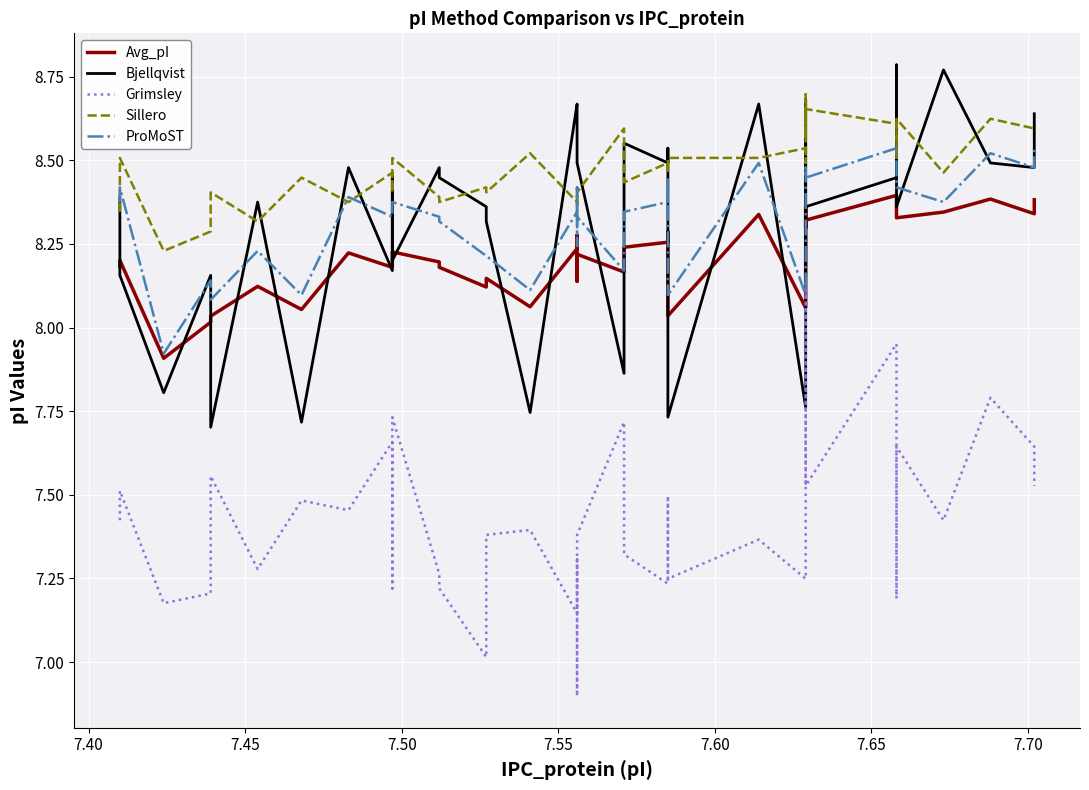

True or false: Grimsley and Avg_pI intersect in this chart.

False